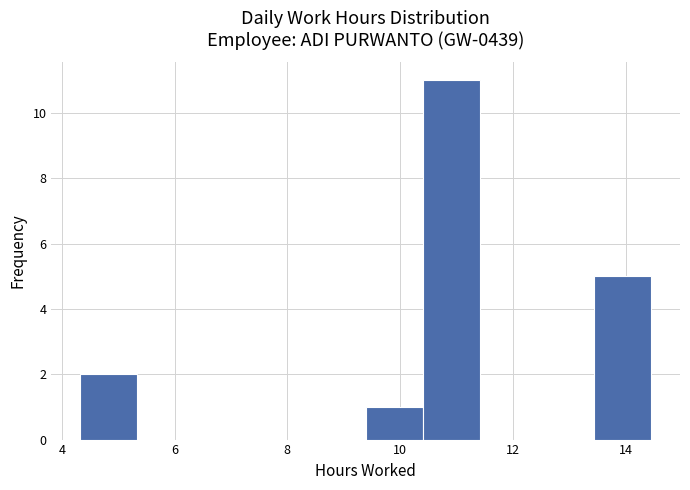

Reading left to right, transcribe this chart: for each bar, give the range it covers on the x-axis and its height. Neither the bar edges nor the heights are printed on the chart, so give them approximately, as read against the axes.

4.4 to 5.4: 2
5.4 to 6.4: 0
6.4 to 7.4: 0
7.4 to 8.4: 0
8.4 to 9.4: 0
9.4 to 10.4: 1
10.4 to 11.4: 11
11.4 to 12.4: 0
12.4 to 13.4: 0
13.4 to 14.4: 5